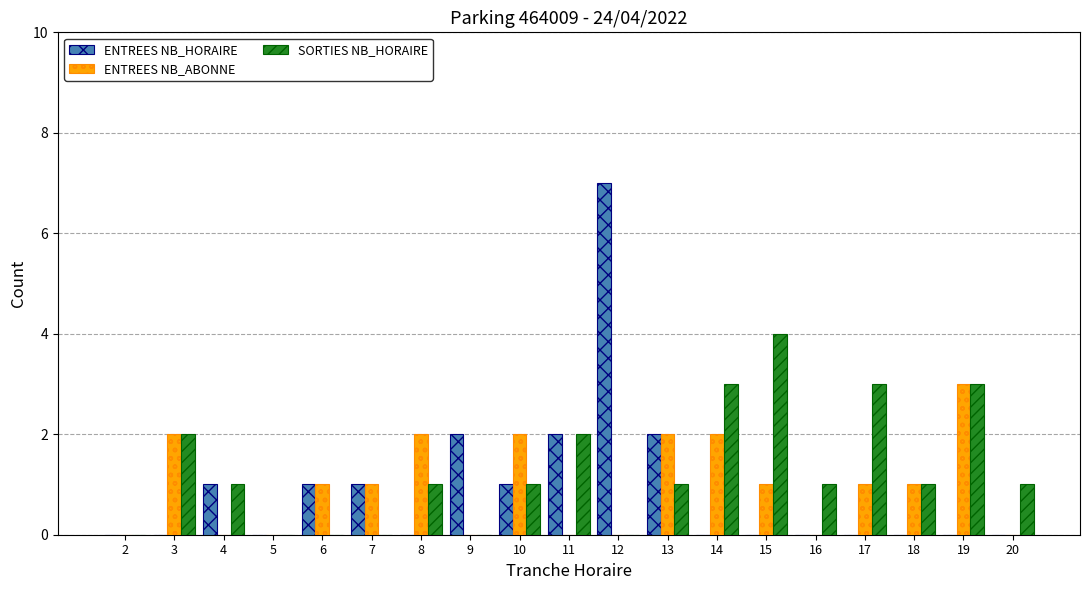

Reading left to right, extract all data points from this chart.

ENTREES NB_HORAIRE: 0	0	1	0	1	1	0	2	1	2	7	2	0	0	0	0	0	0	0
ENTREES NB_ABONNE: 0	2	0	0	1	1	2	0	2	0	0	2	2	1	0	1	1	3	0
SORTIES NB_HORAIRE: 0	2	1	0	0	0	1	0	1	2	0	1	3	4	1	3	1	3	1